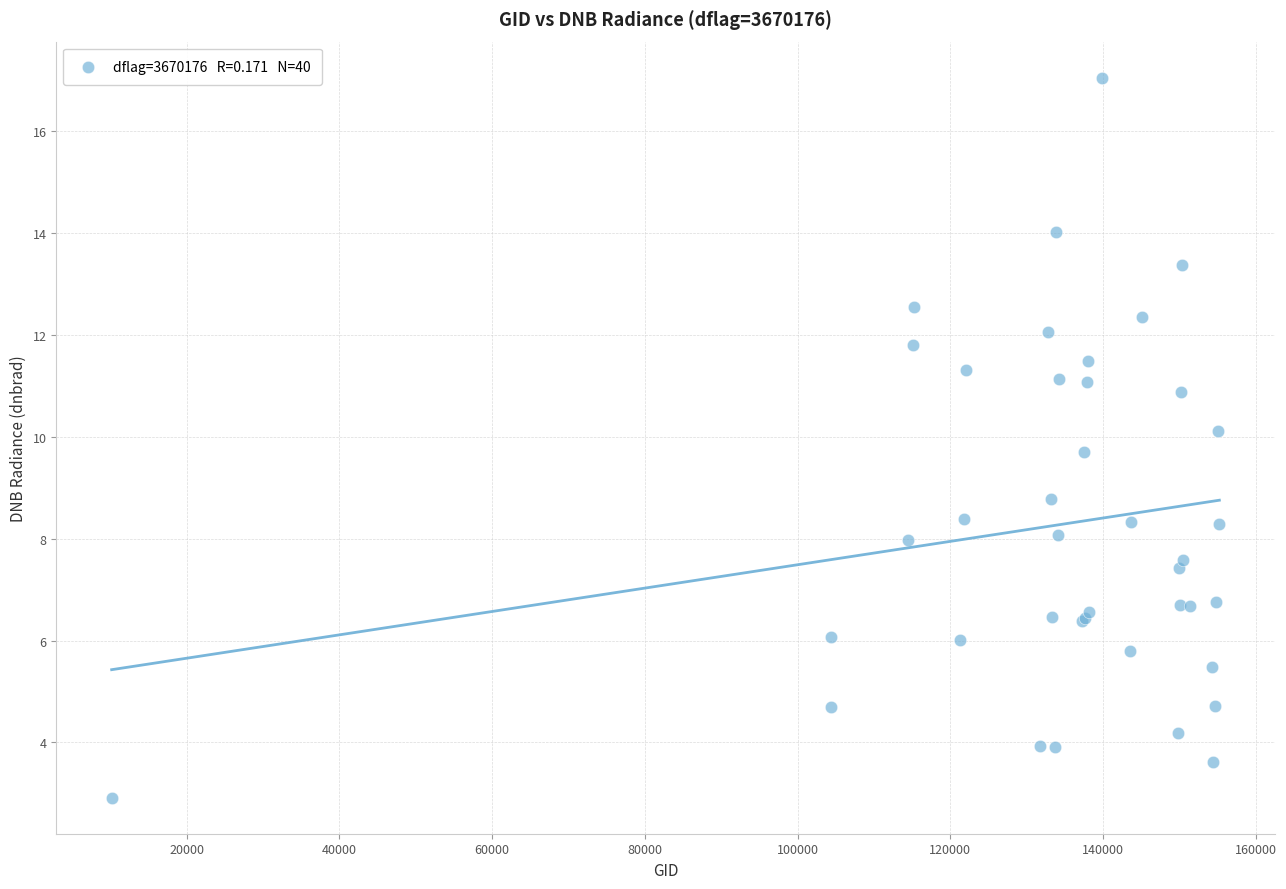

What Y value in the scatter plot is closest to 9?

8.8